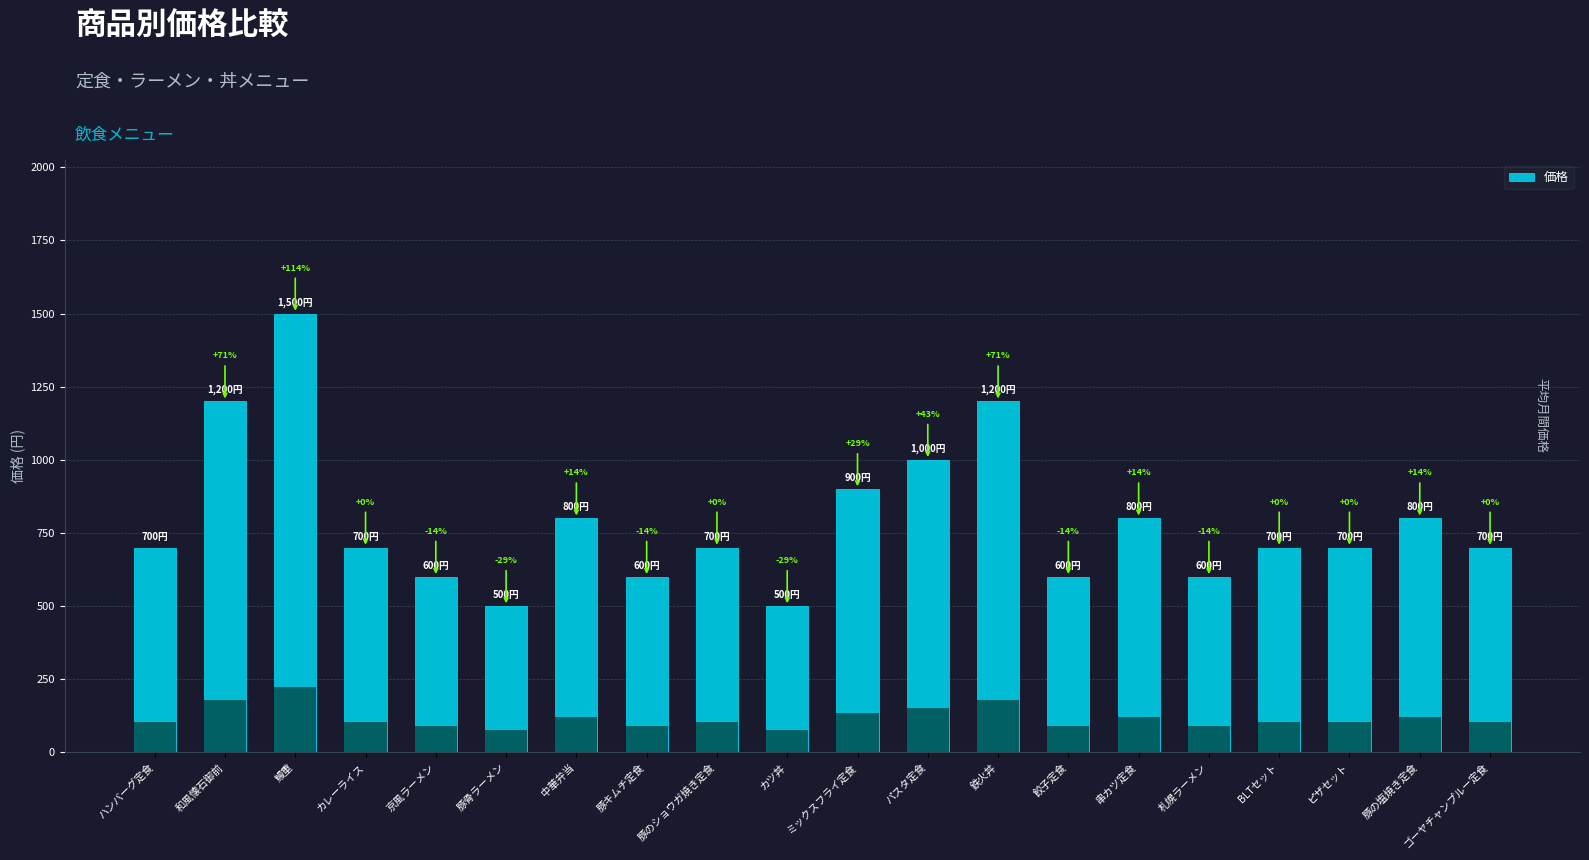

Which has a higher value, 串カツ定食 or 豚キムチ定食?

串カツ定食